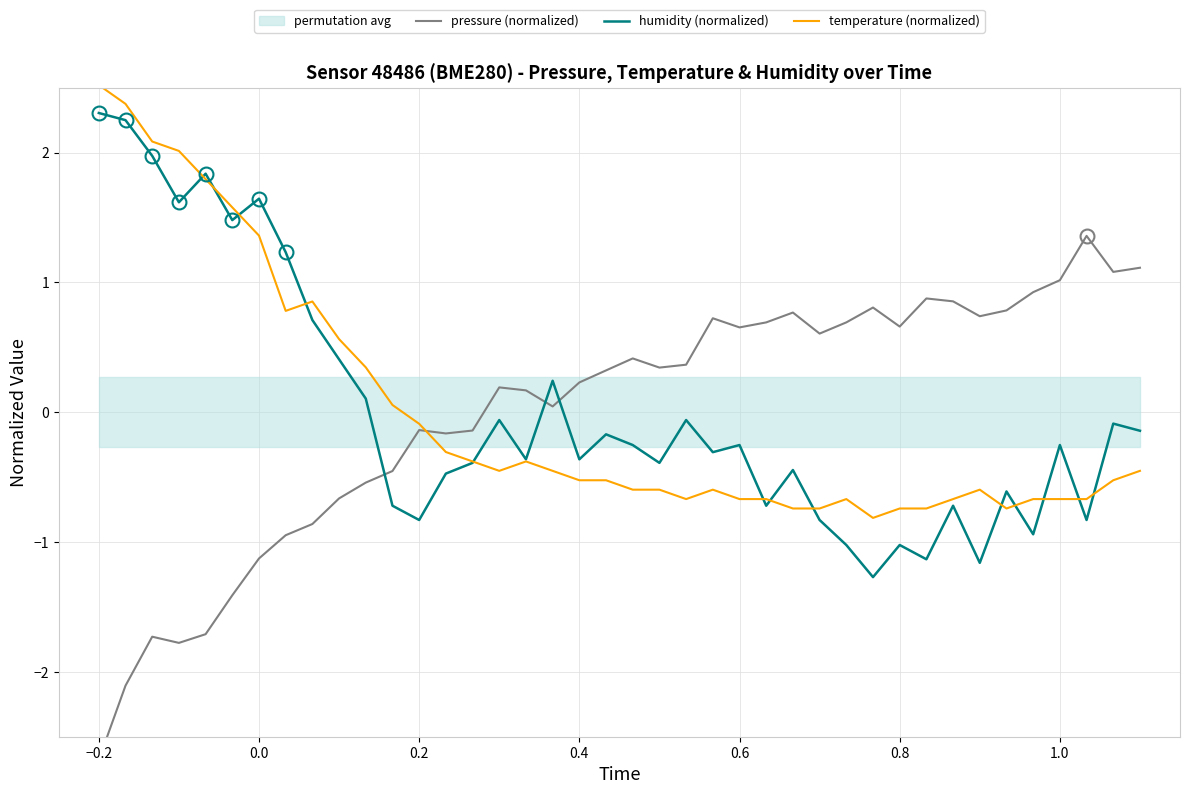

What is the highest value of the temperature (normalized) series?

2.5